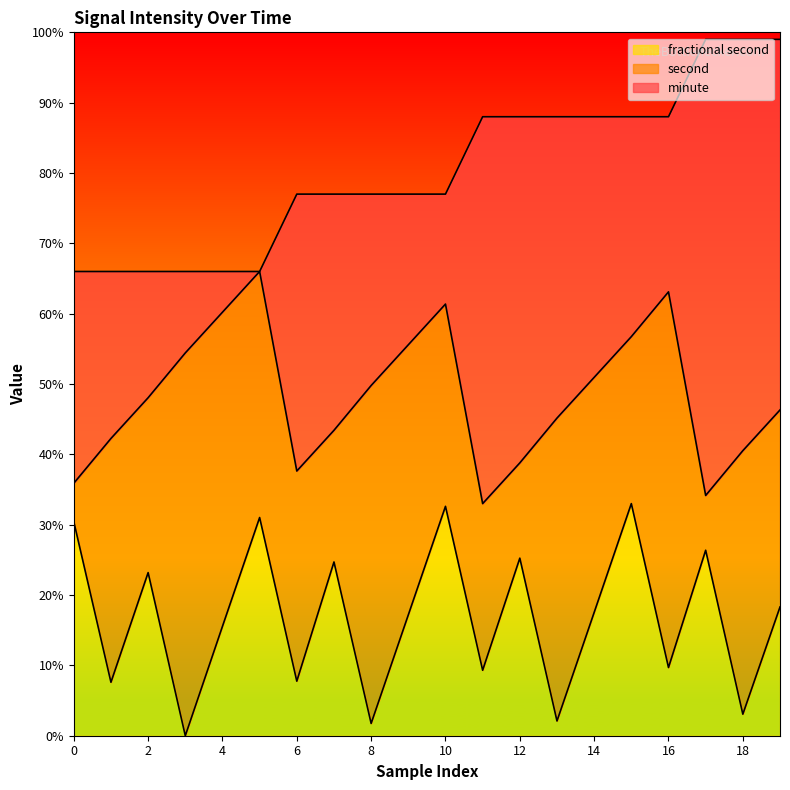

What is the difference between the maximum and minimum values in the minute series?

0.3